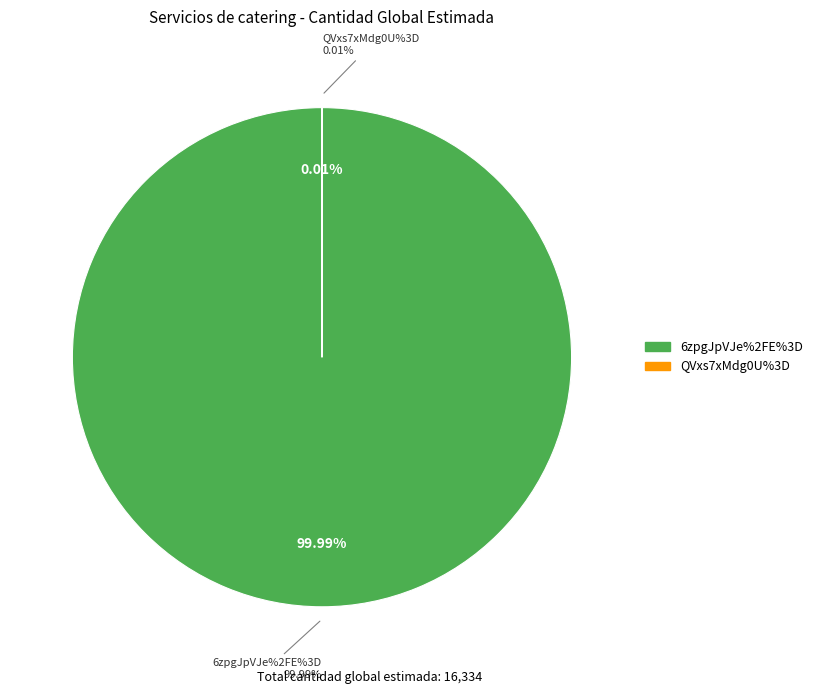

The QVxs7xMdg0U%3D slice represents 0% of the pie. True or false?

True